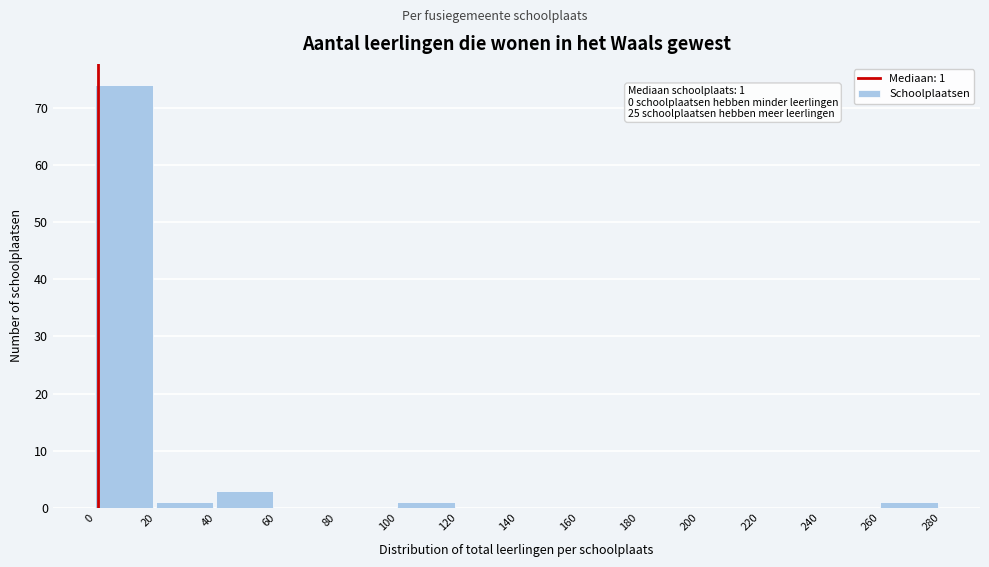

Over which range of the x-axis is the bar tallest?

0 to 20